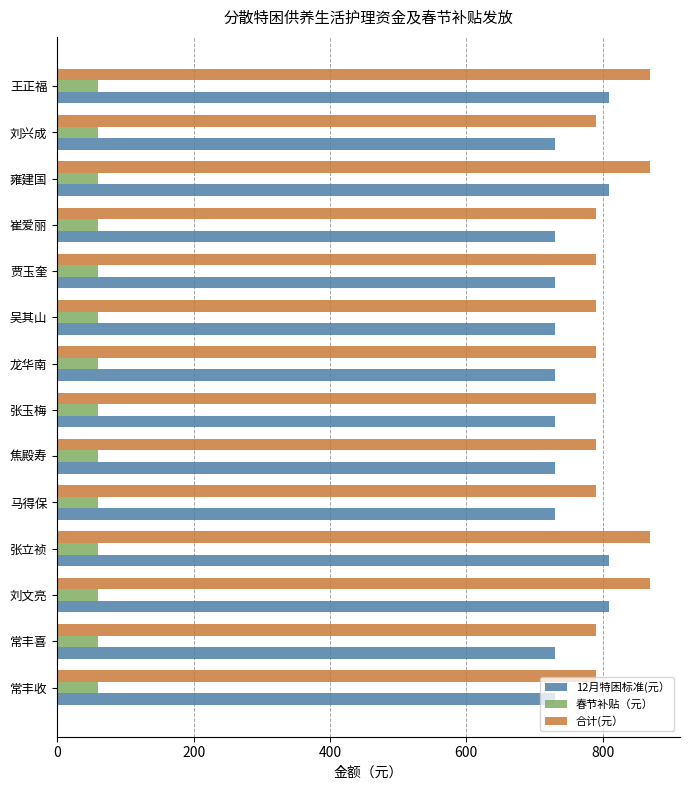

Which series has the largest total across all categories?

合计(元）